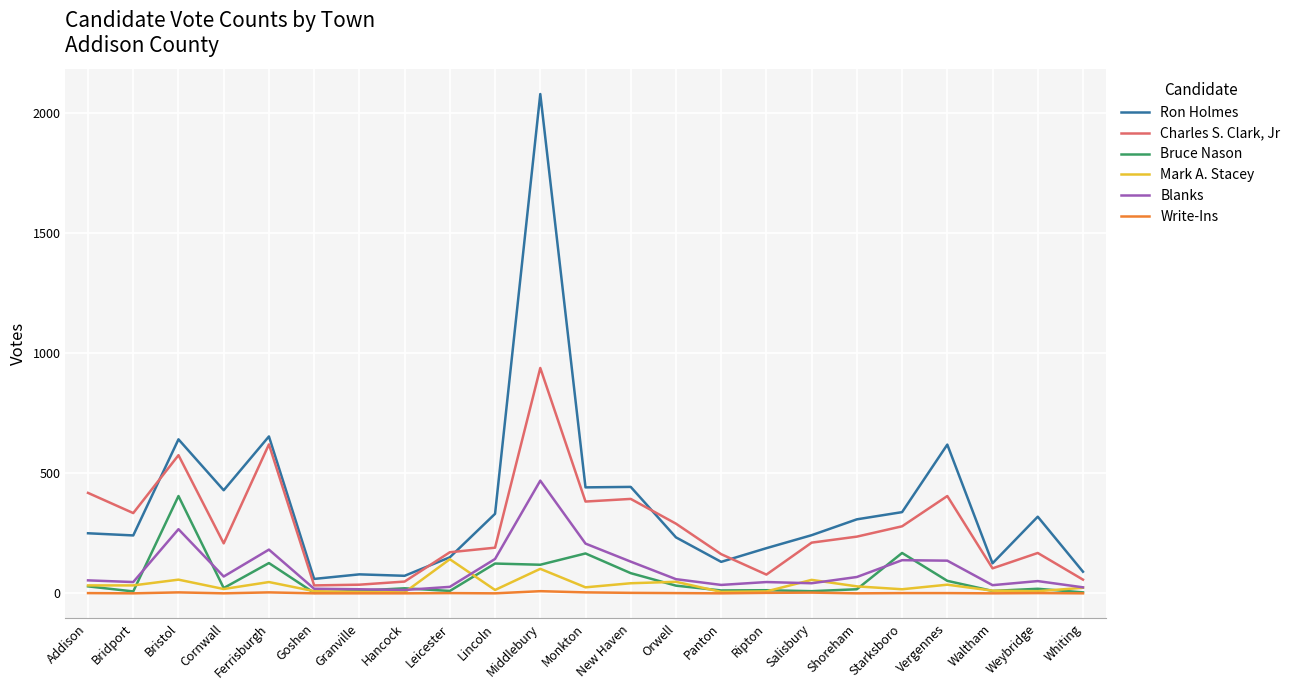

Rank the series at Whiting from lowest to highest value.

Write-Ins, Bruce Nason, Mark A. Stacey, Blanks, Charles S. Clark, Jr, Ron Holmes